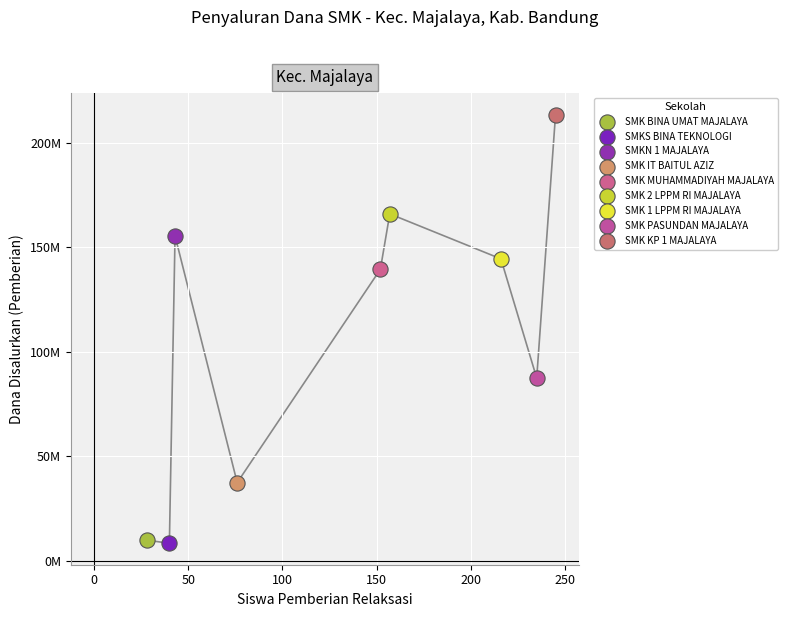

What are all the series names shown in the legend?

SMK BINA UMAT MAJALAYA, SMKS BINA TEKNOLOGI, SMKN 1 MAJALAYA, SMK IT BAITUL AZIZ, SMK MUHAMMADIYAH MAJALAYA, SMK 2 LPPM RI MAJALAYA, SMK 1 LPPM RI MAJALAYA, SMK PASUNDAN MAJALAYA, SMK KP 1 MAJALAYA